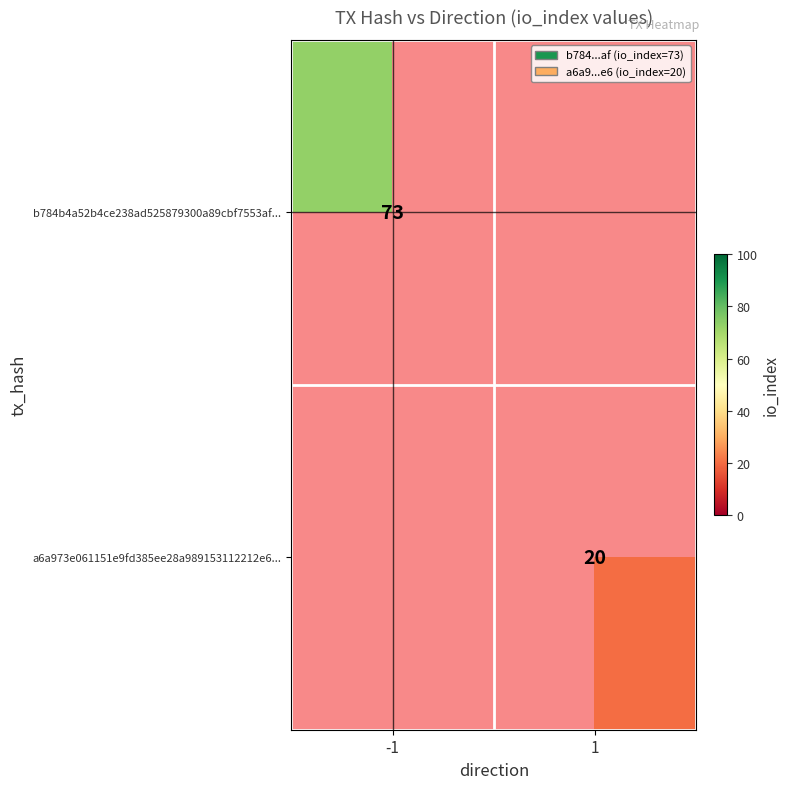

Is it true that b784b4a52b4ce238ad525879300a89cbf7553af... equals 73 at -1?

True